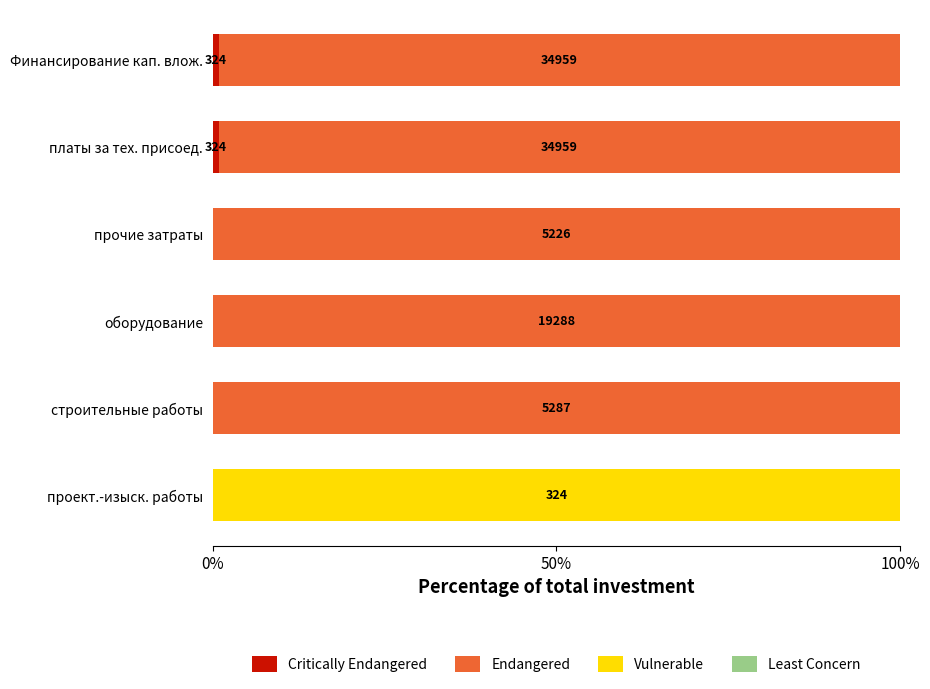

How many categories are shown in the chart?

6